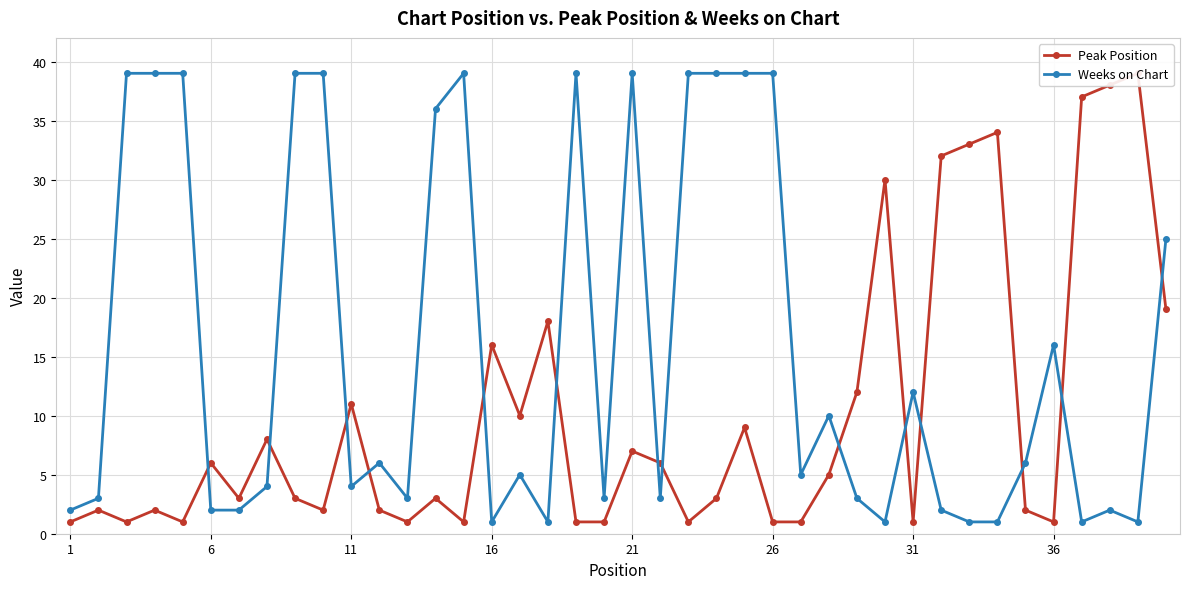

How many interior local peaks does the Weeks on Chart series have?

9